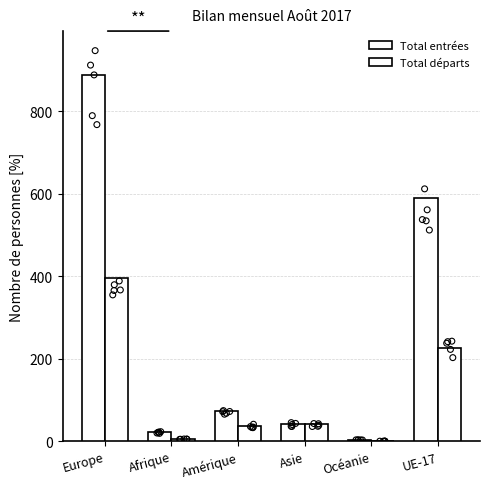

What is the total value across all series at Océanie?

3